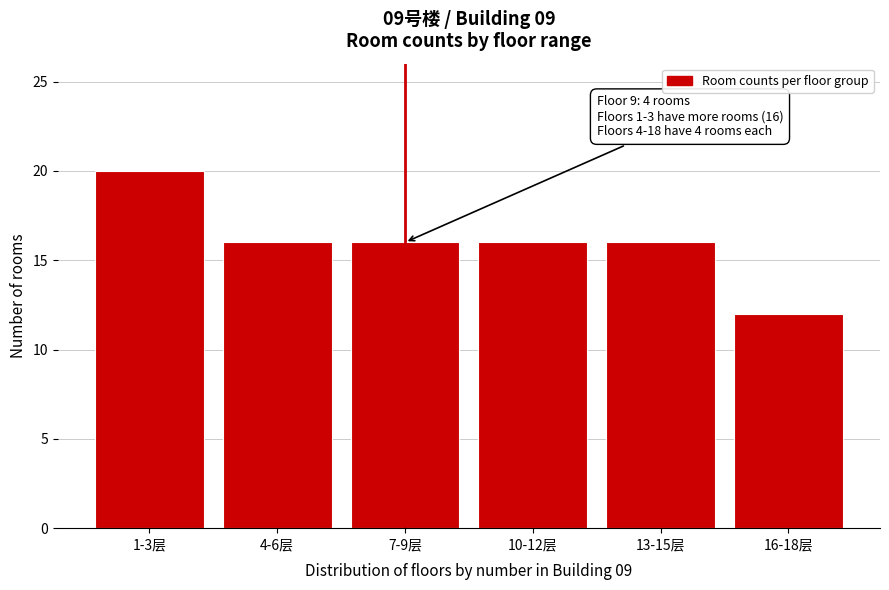

Reading left to right, extract all data points from this chart.

1-3层=20	4-6层=16	7-9层=16	10-12层=16	13-15层=16	16-18层=12